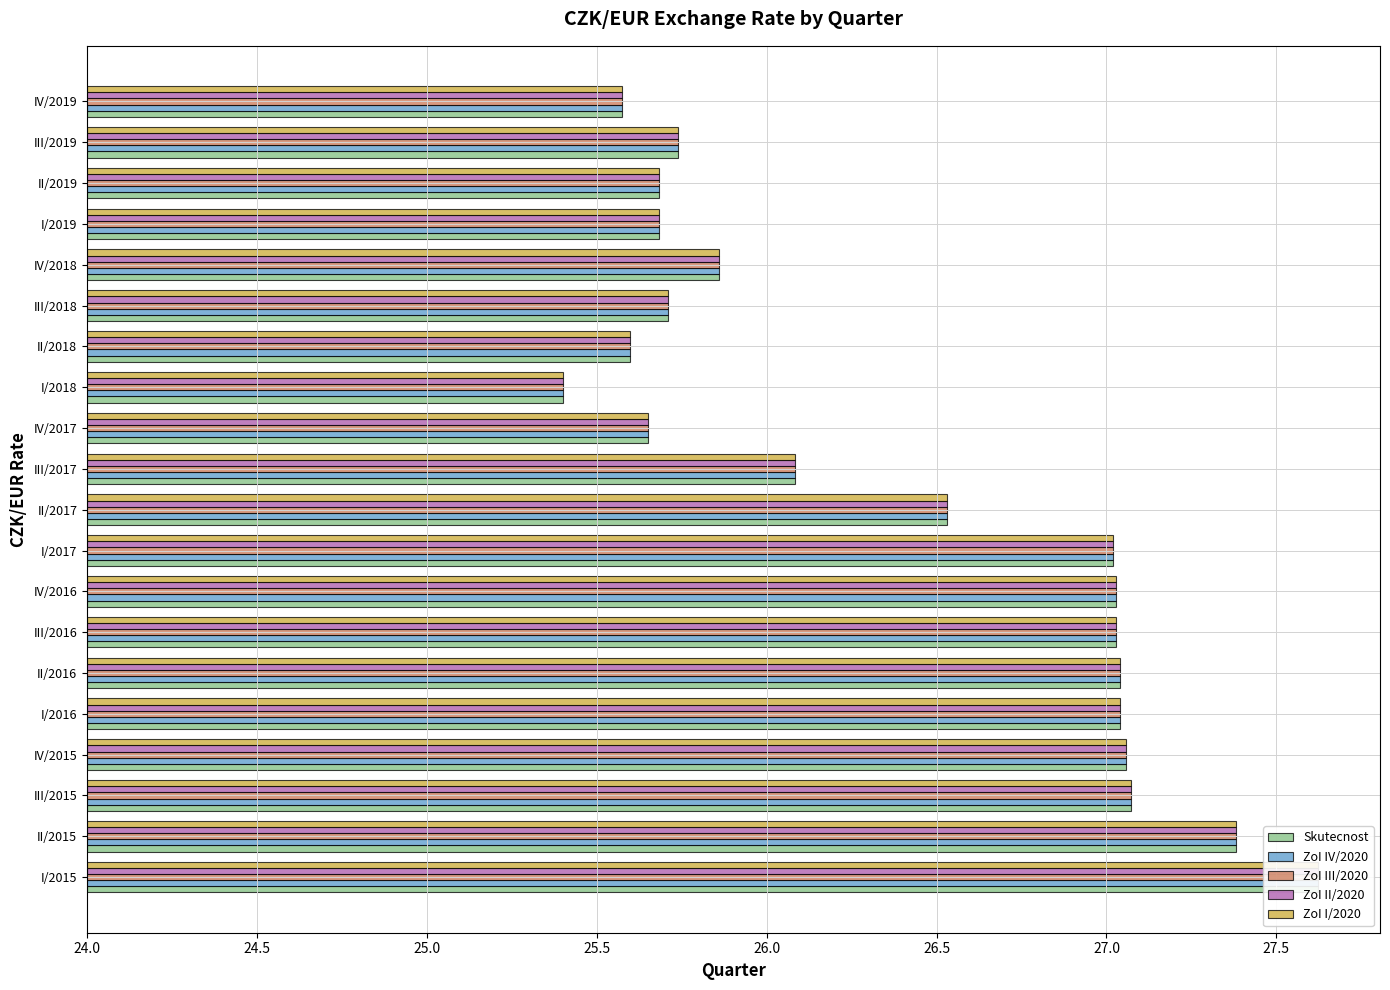

How many series are shown in this chart?

5